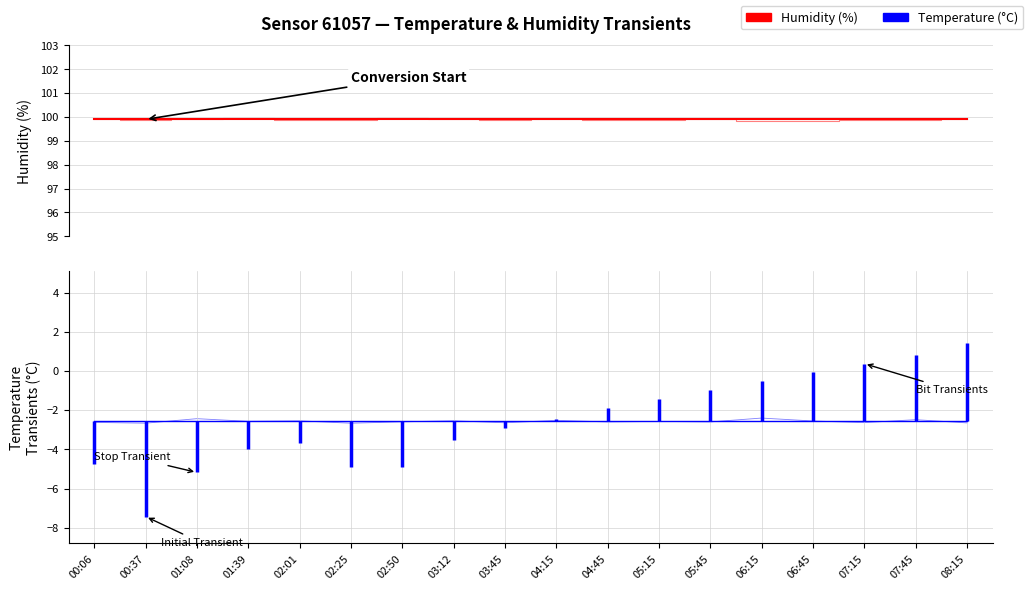

At how many categories does at least one series exceed 53?

18